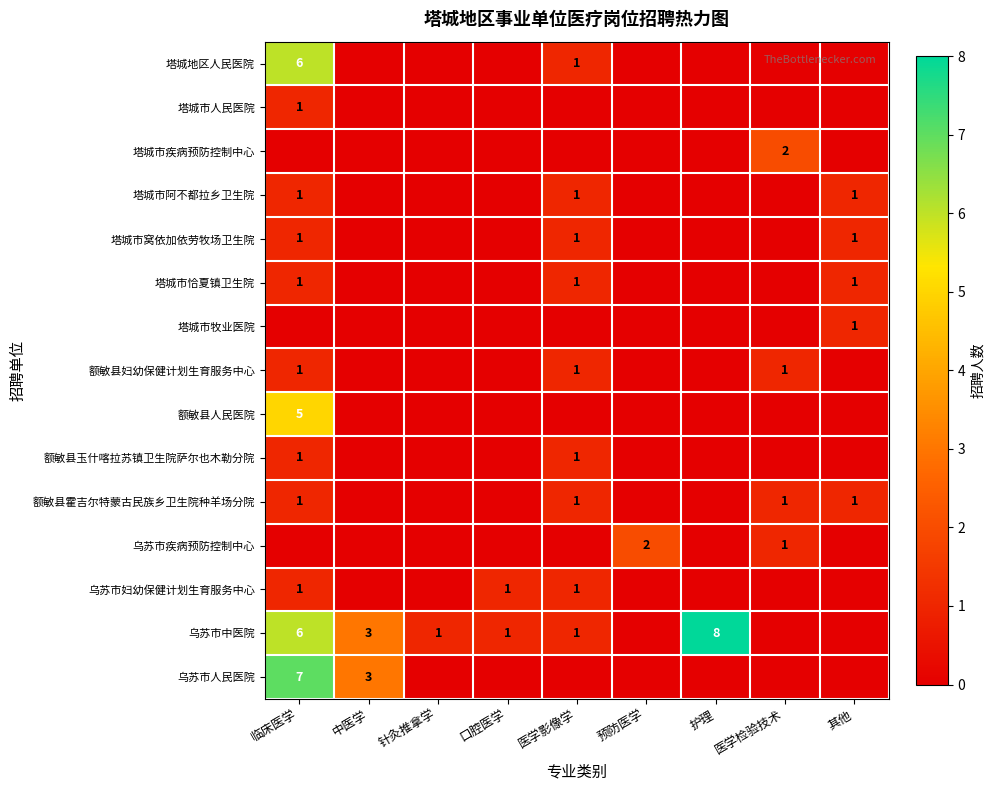

The 塔城市牧业医院 series shows 0 at 医学检验技术. True or false?

True